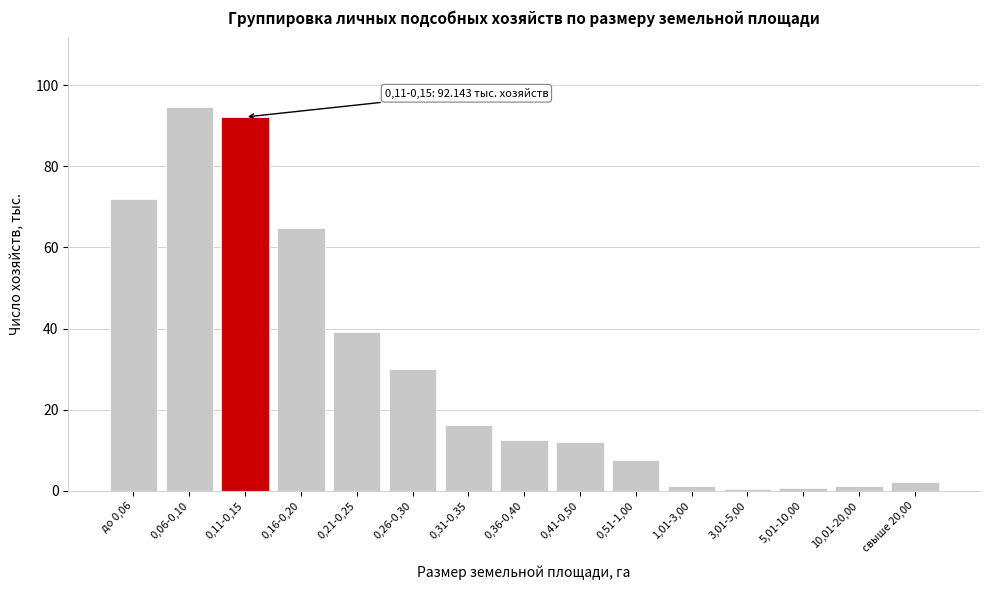

The value at до 0,06 is 72.0. True or false?

True